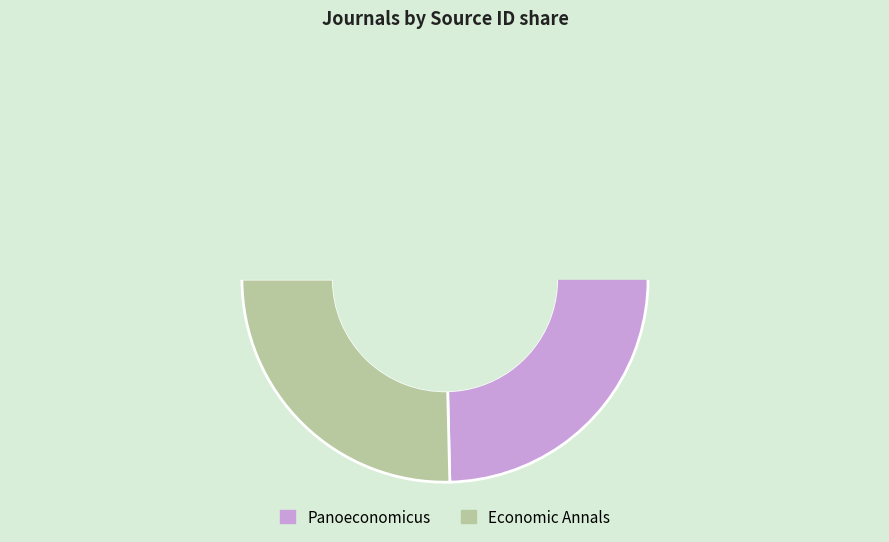

Does Panoeconomicus represent more than half of the total?

Yes